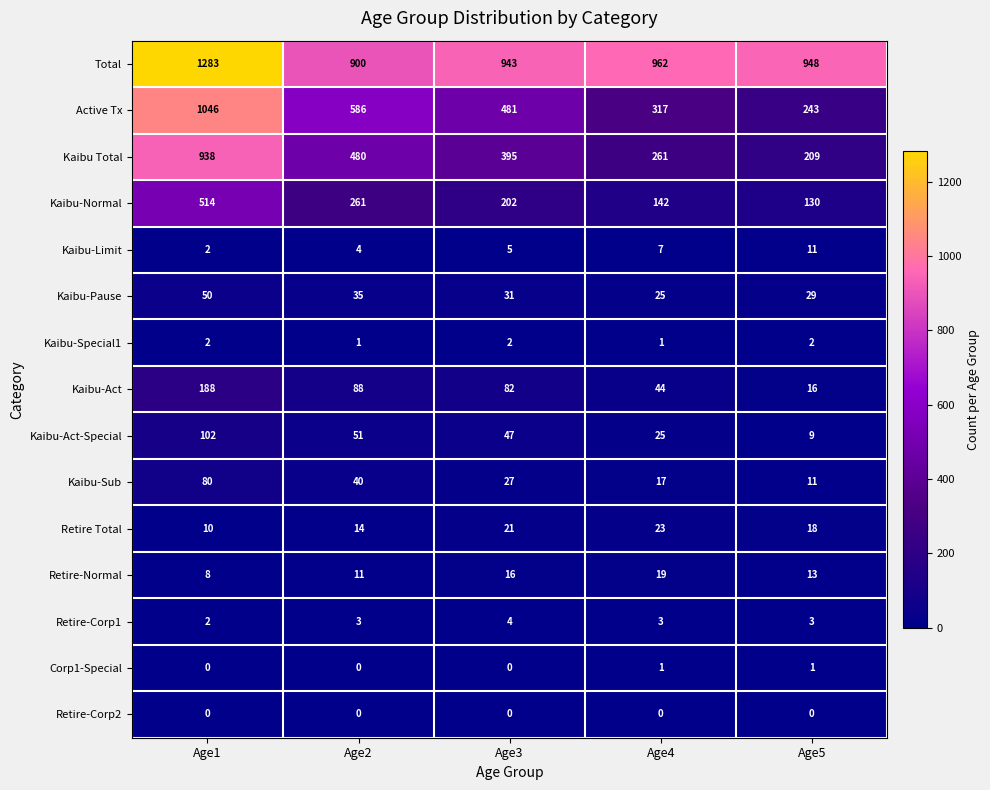

What is the sum of all Kaibu-Act values?

418